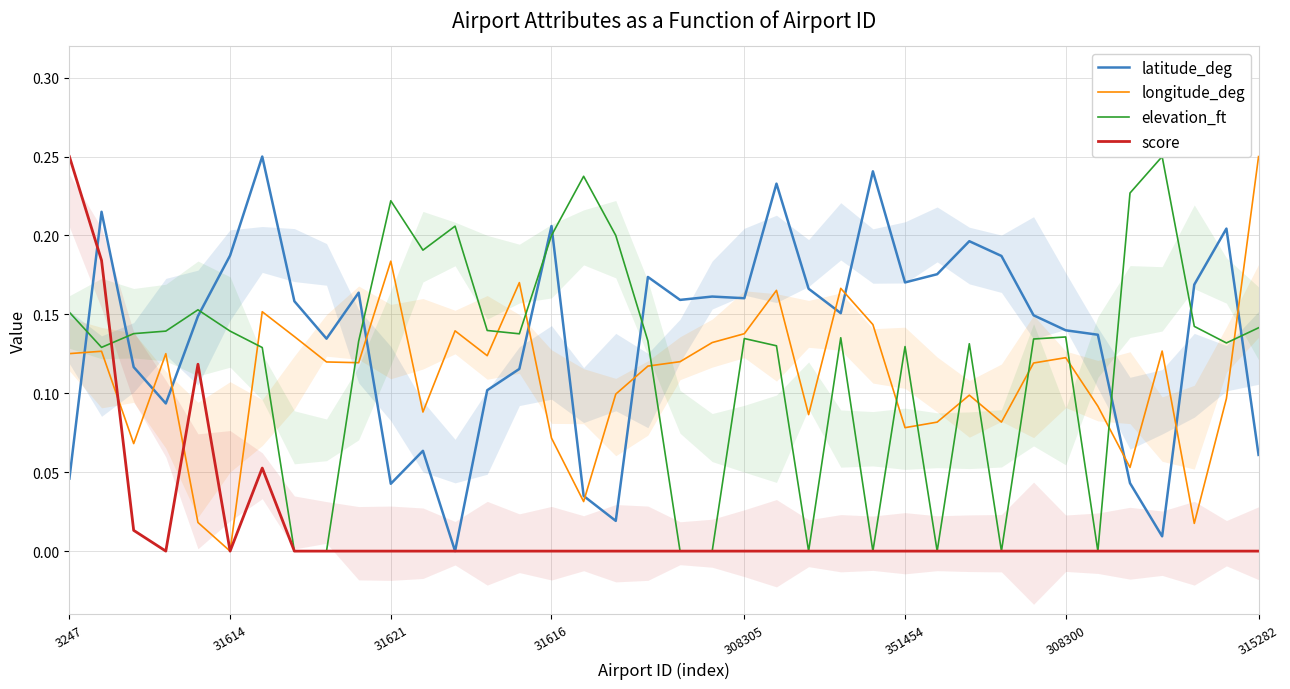

What is the label of the 15th point from the right?

23